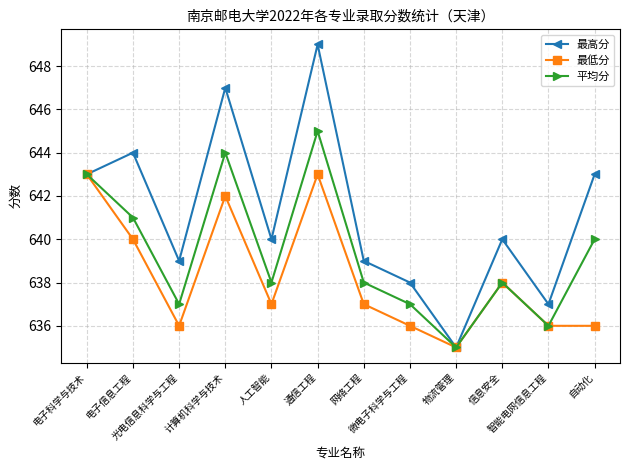

List the series in order of their overall mean, lowest first.

最低分, 平均分, 最高分